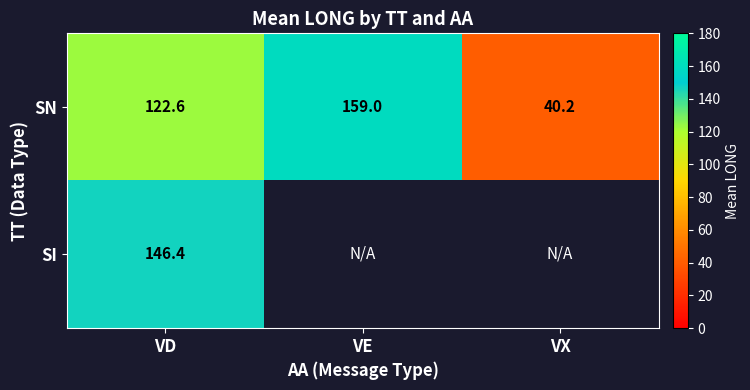

Is the value of SN at VX greater than the value of SI at VD?

No